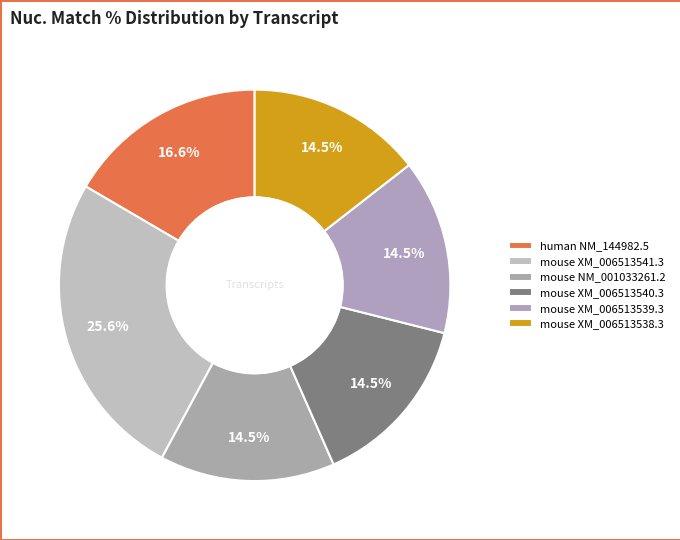

How many segments does this pie chart have?

6